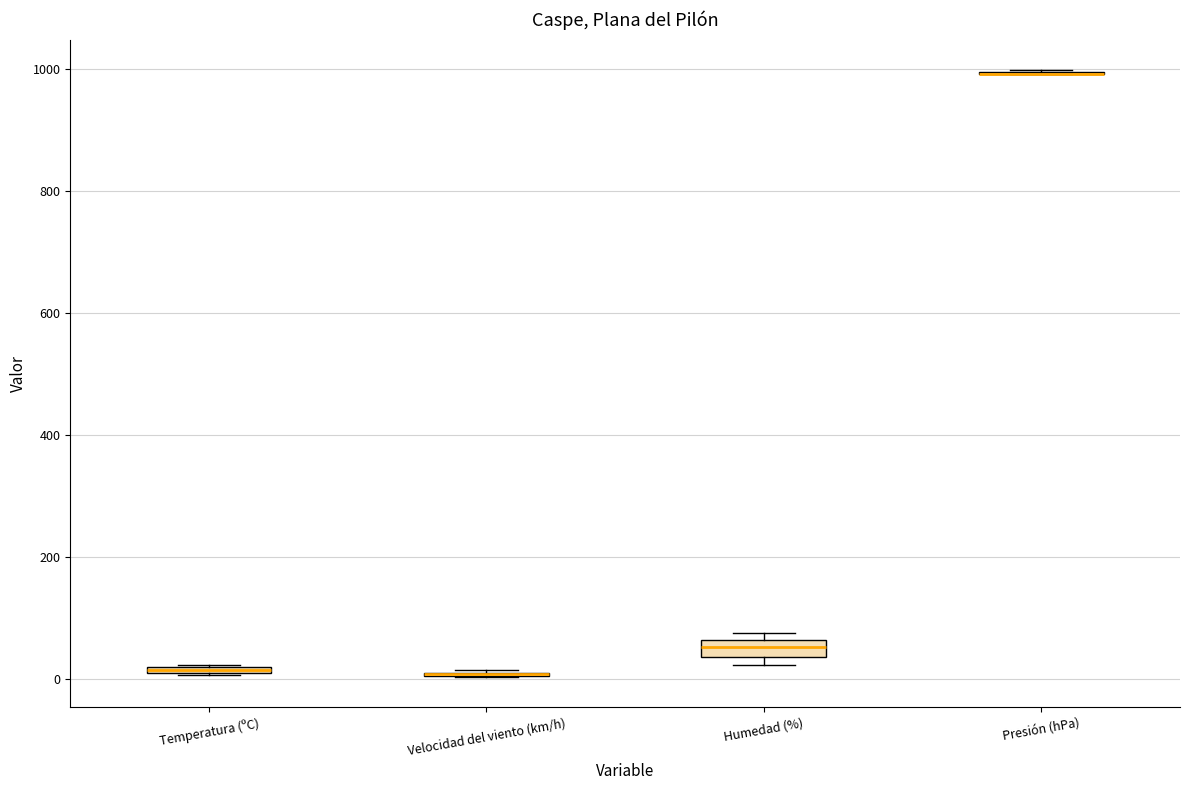

Where is the upper edge of the box for Humedad (%) on the y-axis? The values are not printed on the chart, so give them approximately, as read against the axis.

60